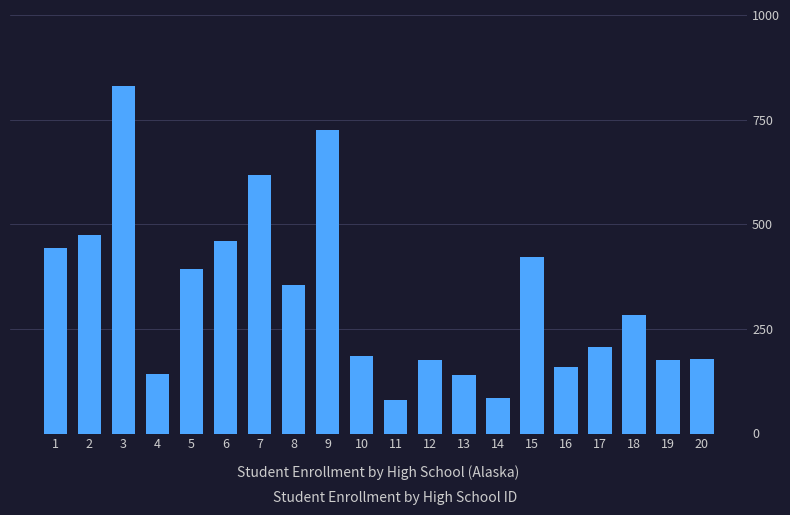

What is the minimum value shown in the chart?

81